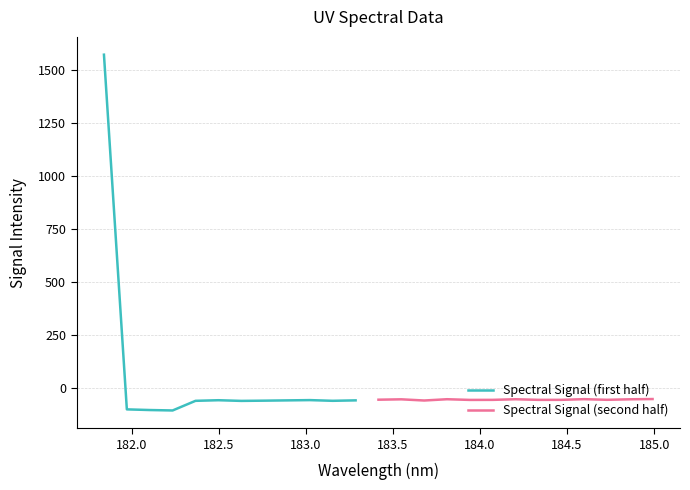

What is the maximum value for Spectral Signal (first half)?

1571.6